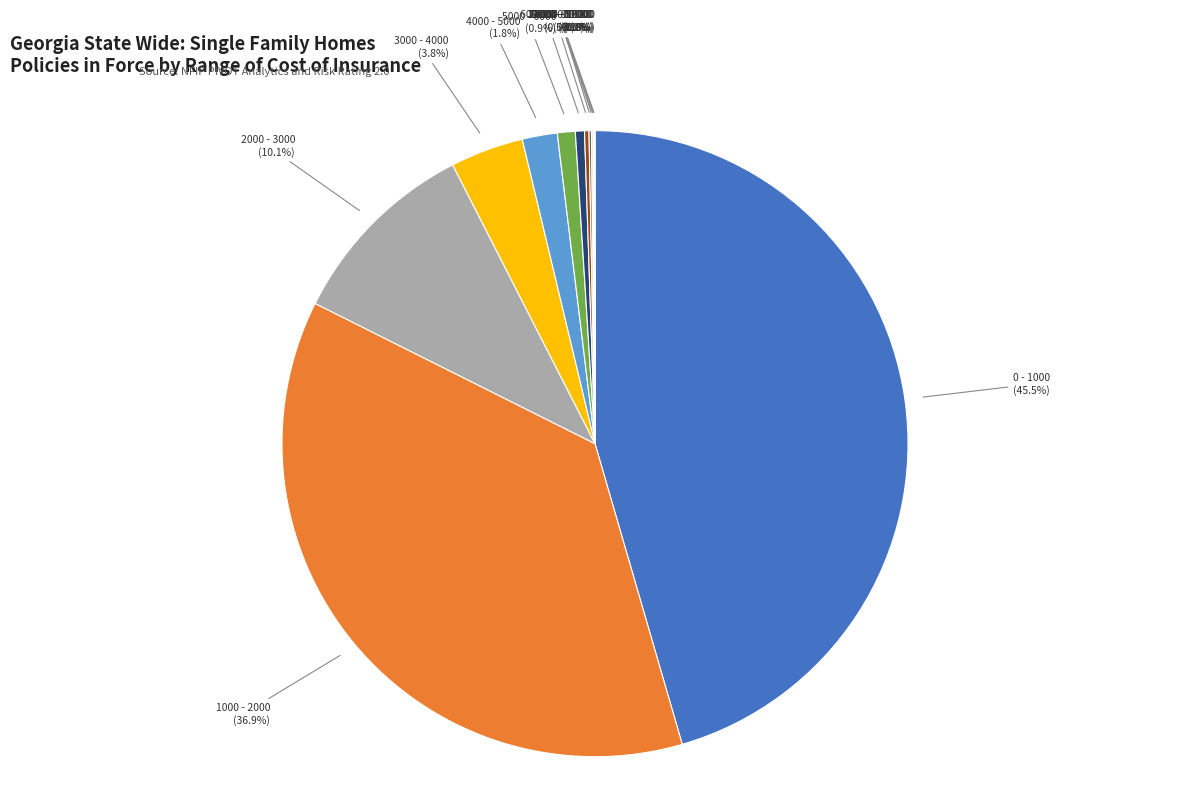

To the nearest percent, what is the average slice percentage?

8%